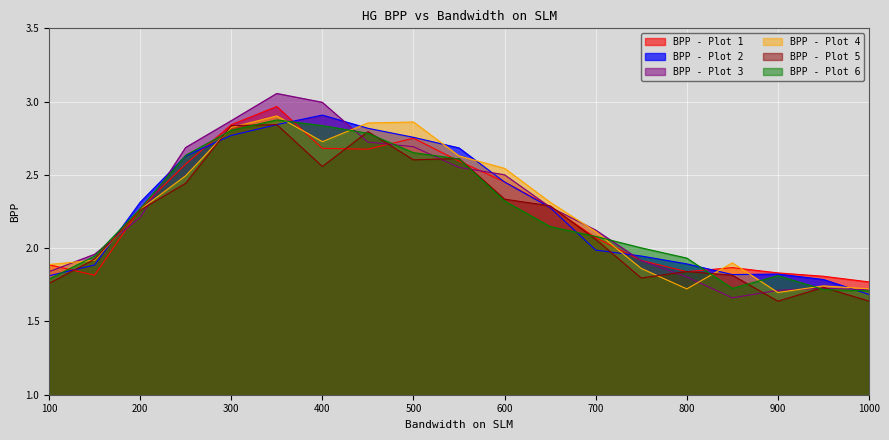

Where does the BPP - Plot 6 series first go above 2?

200